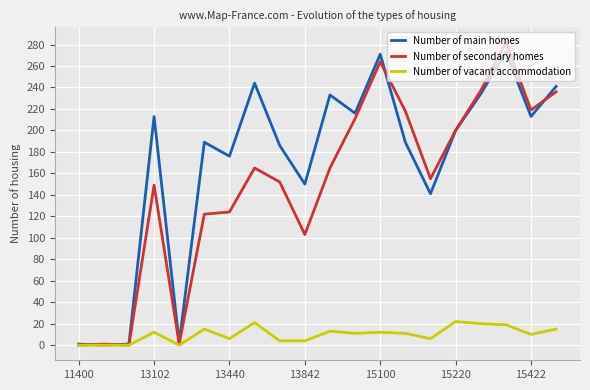

What is the sum of all Number of main homes values?

3373